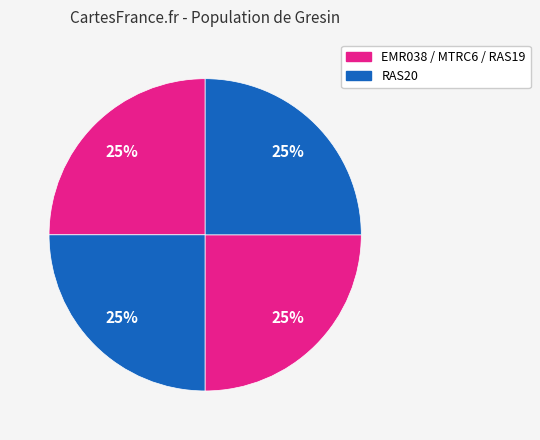

How many segments does this pie chart have?

4